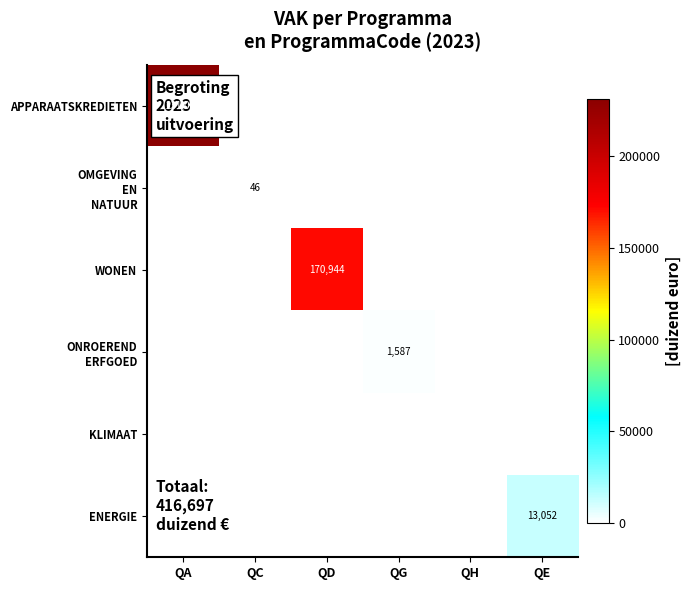

True or false: WONEN has a value of 88096 at QD.

False